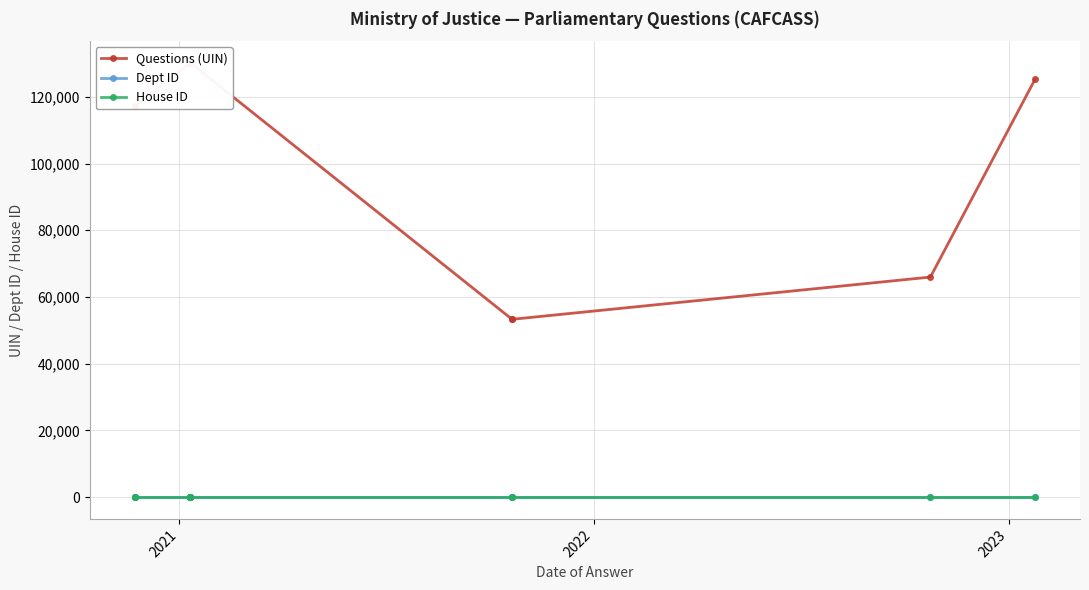

Rank the series by their maximum value, from lowest to highest.

House ID, Dept ID, Questions (UIN)